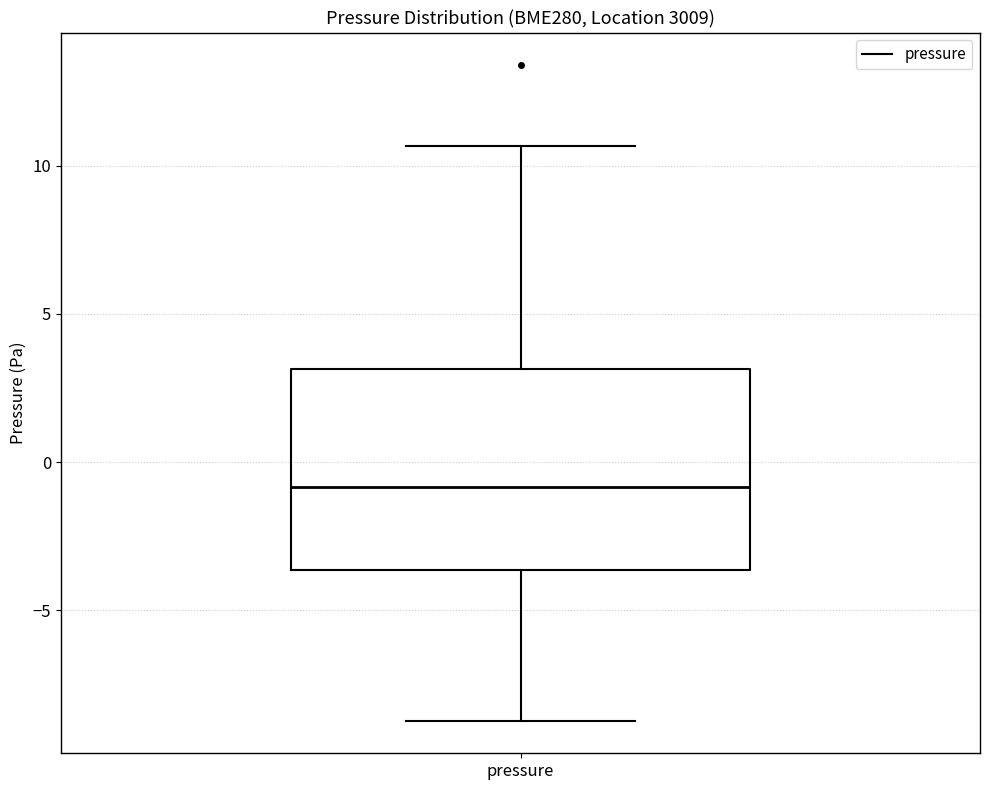

Transcribe this box plot: give where the median line is, the range the box spans, and where the two whiskers end, as read against the y-axis. The values are not printed on the chart, so give them approximately, as read against the axis.

median -1.0, box -3.5 to 3.0, whiskers -8.5 to 10.5